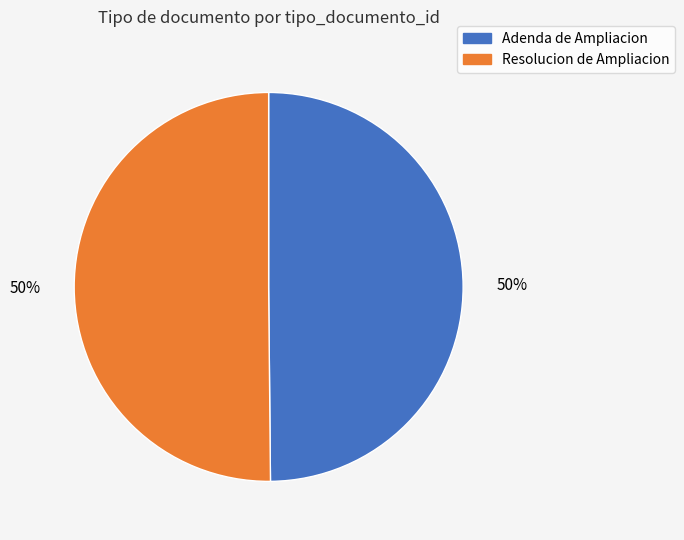

The Adenda de Ampliacion slice represents 63% of the pie. True or false?

False